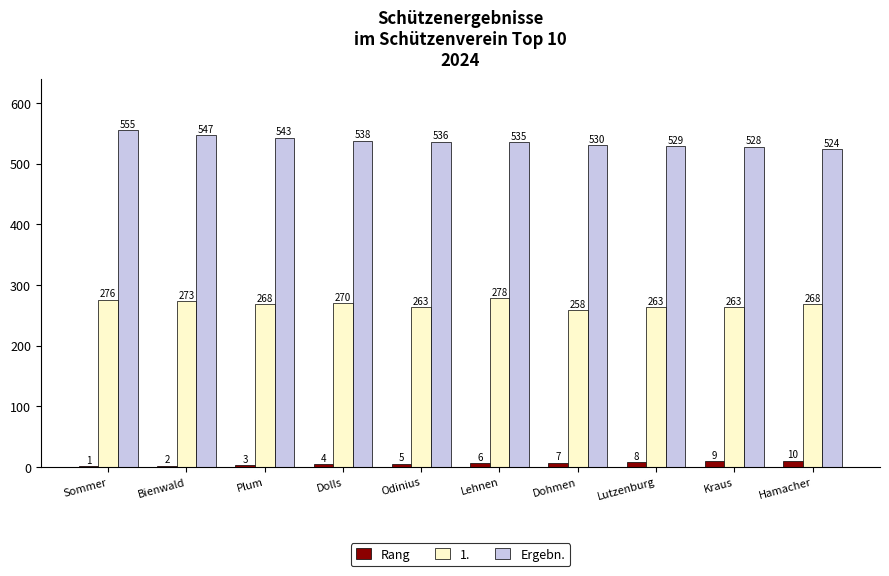

What value does the 1. series have at Sommer?

276